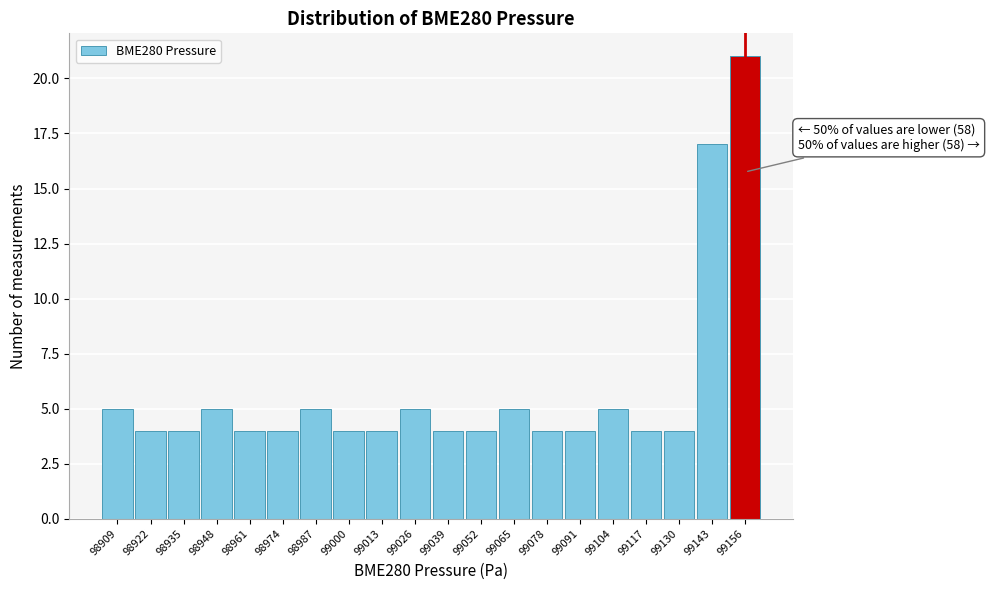

Over which range of the x-axis is the bar tallest?

99150 to 99162